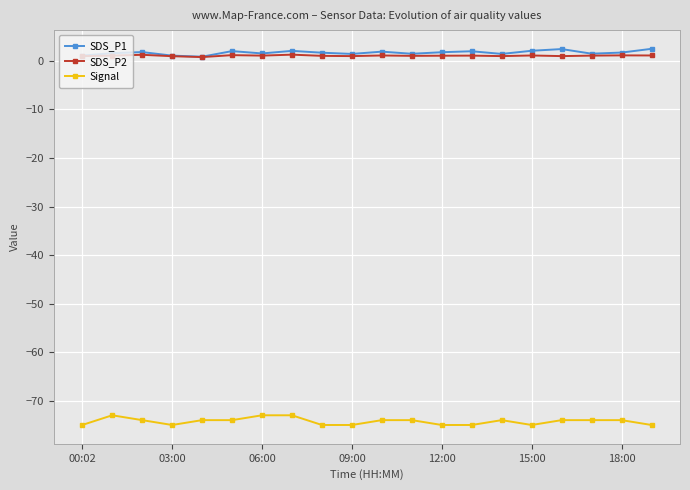

True or false: SDS_P2 has more than 2 interior local peaks.

True